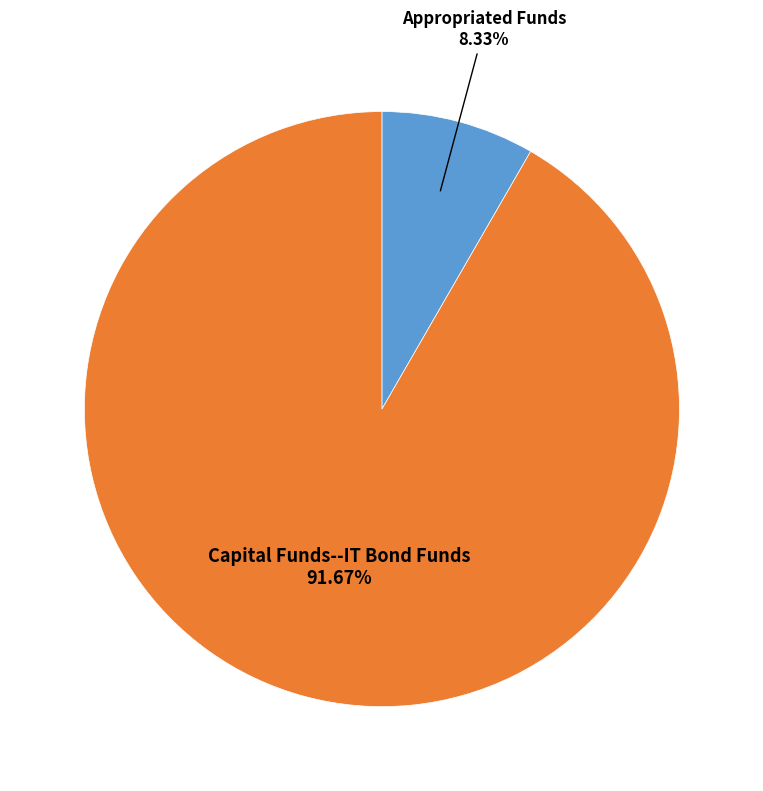

True or false: Appropriated Funds accounts for 21% of the total.

False